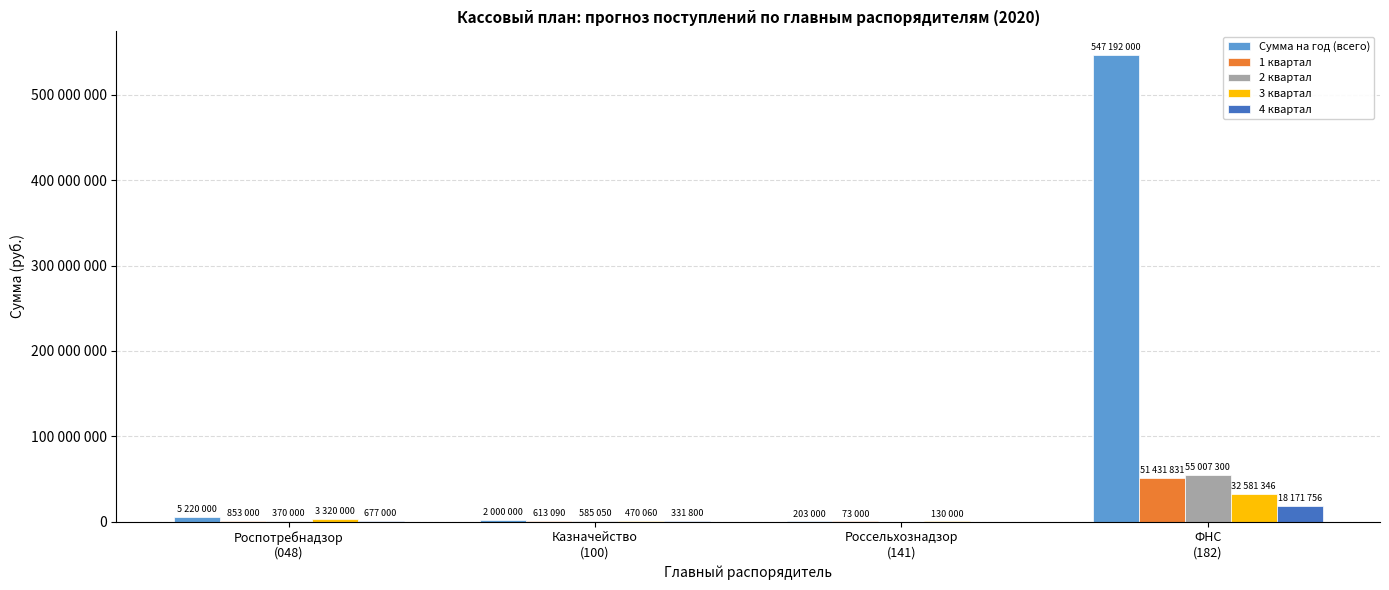

Which series has the largest range (max minus min)?

Сумма на год (всего)